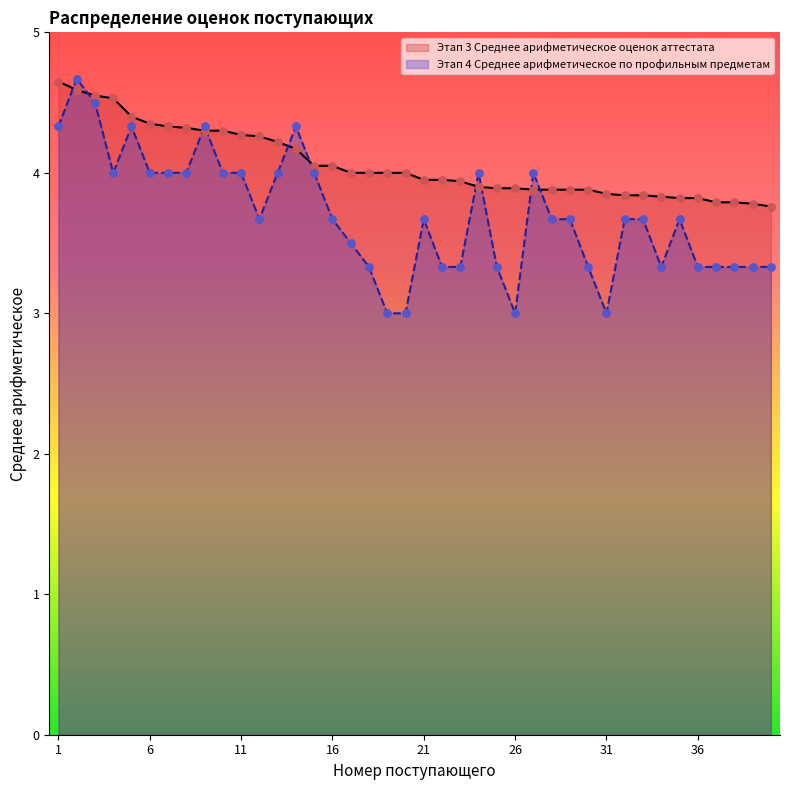

At how many categories does at least one series exceed 3?

40